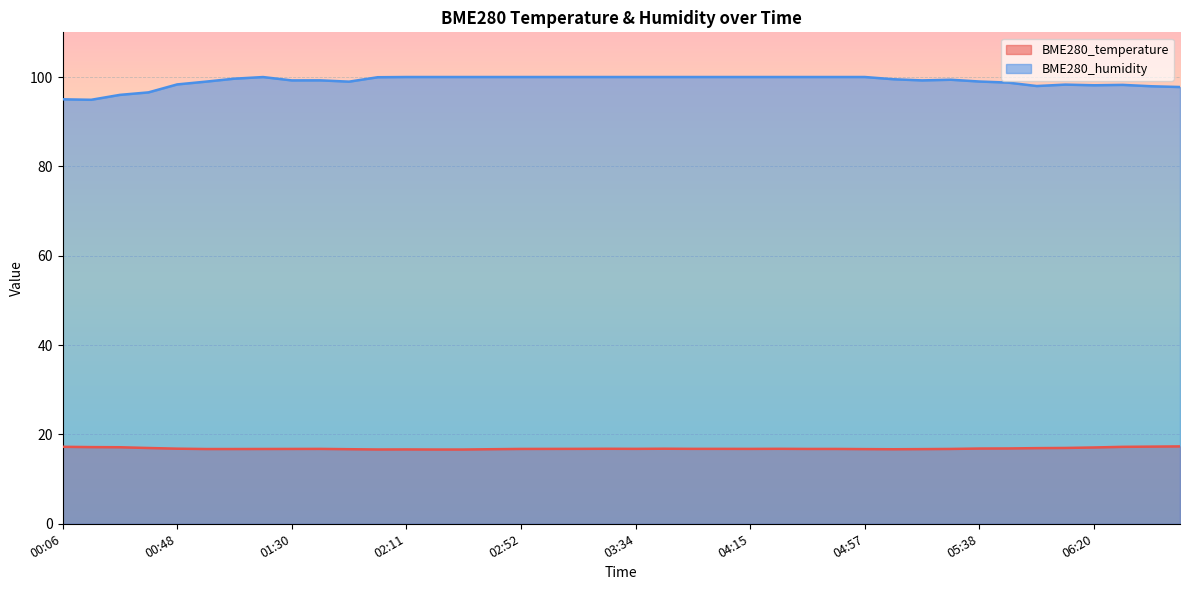

Reading left to right, list all the values displayed in this chart.

BME280_temperature: 00:06=17.2	00:17=17.2	00:27=17.1	00:38=17.0	00:48=16.8	00:58=16.7	01:09=16.7	01:19=16.7	01:30=16.8	01:40=16.8	01:50=16.7	02:01=16.6	02:11=16.6	02:21=16.6	02:32=16.6	02:42=16.7	02:52=16.8	03:03=16.8	03:13=16.8	03:24=16.8	03:34=16.8	03:44=16.8	03:55=16.8	04:05=16.8	04:15=16.8	04:26=16.8	04:36=16.8	04:46=16.8	04:57=16.7	05:07=16.7	05:18=16.7	05:28=16.8	05:38=16.8	05:49=16.9	05:59=16.9	06:09=17.0	06:20=17.1	06:30=17.2	06:41=17.3	06:51=17.3
BME280_humidity: 00:06=95.0	00:17=94.9	00:27=96.0	00:38=96.6	00:48=98.3	00:58=99.0	01:09=99.6	01:19=100.0	01:30=99.2	01:40=99.2	01:50=99.0	02:01=100.0	02:11=100.0	02:21=100.0	02:32=100.0	02:42=100.0	02:52=100.0	03:03=100.0	03:13=100.0	03:24=100.0	03:34=100.0	03:44=100.0	03:55=100.0	04:05=100.0	04:15=100.0	04:26=100.0	04:36=100.0	04:46=100.0	04:57=100.0	05:07=99.5	05:18=99.2	05:28=99.4	05:38=99.0	05:49=98.8	05:59=98.0	06:09=98.3	06:20=98.2	06:30=98.2	06:41=97.9	06:51=97.8